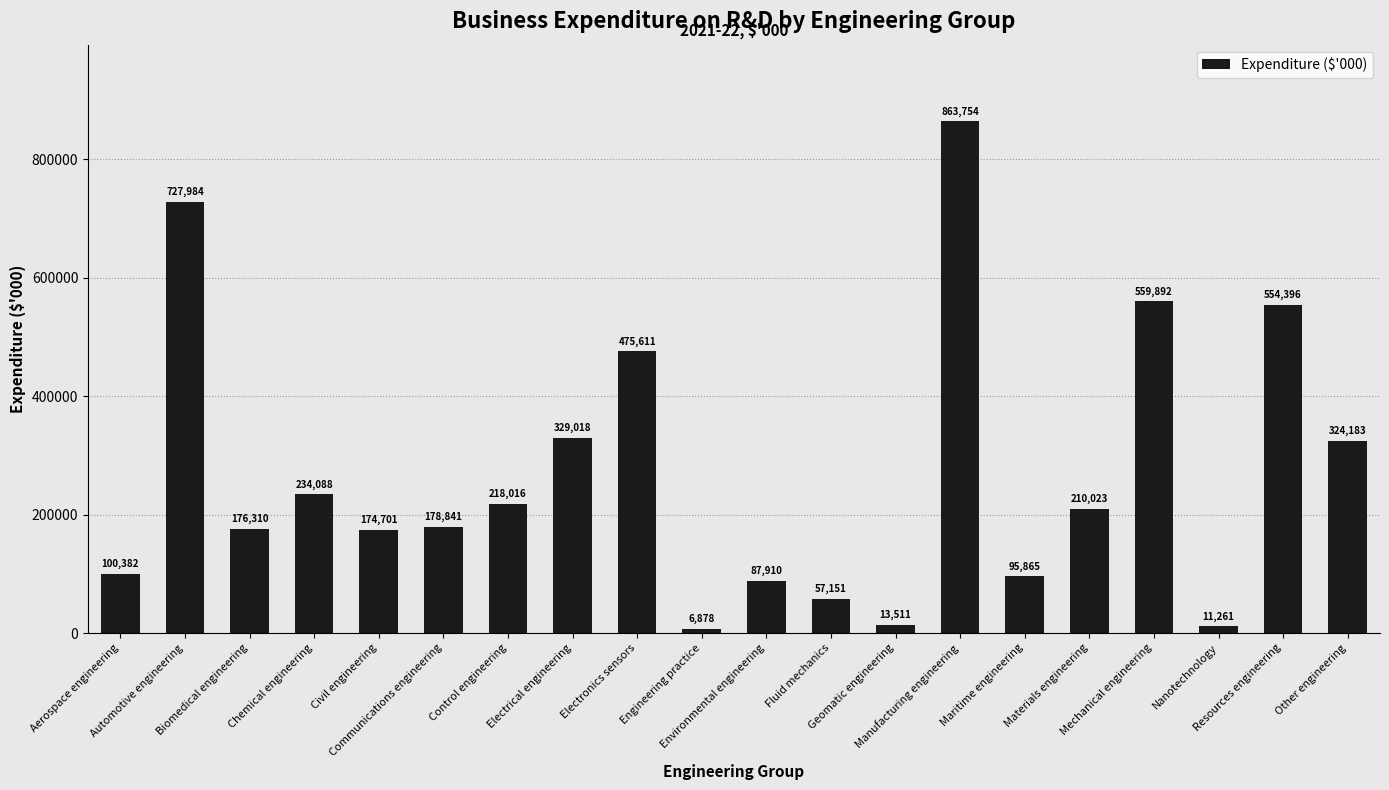

Between Other engineering and Fluid mechanics, which is larger?

Other engineering